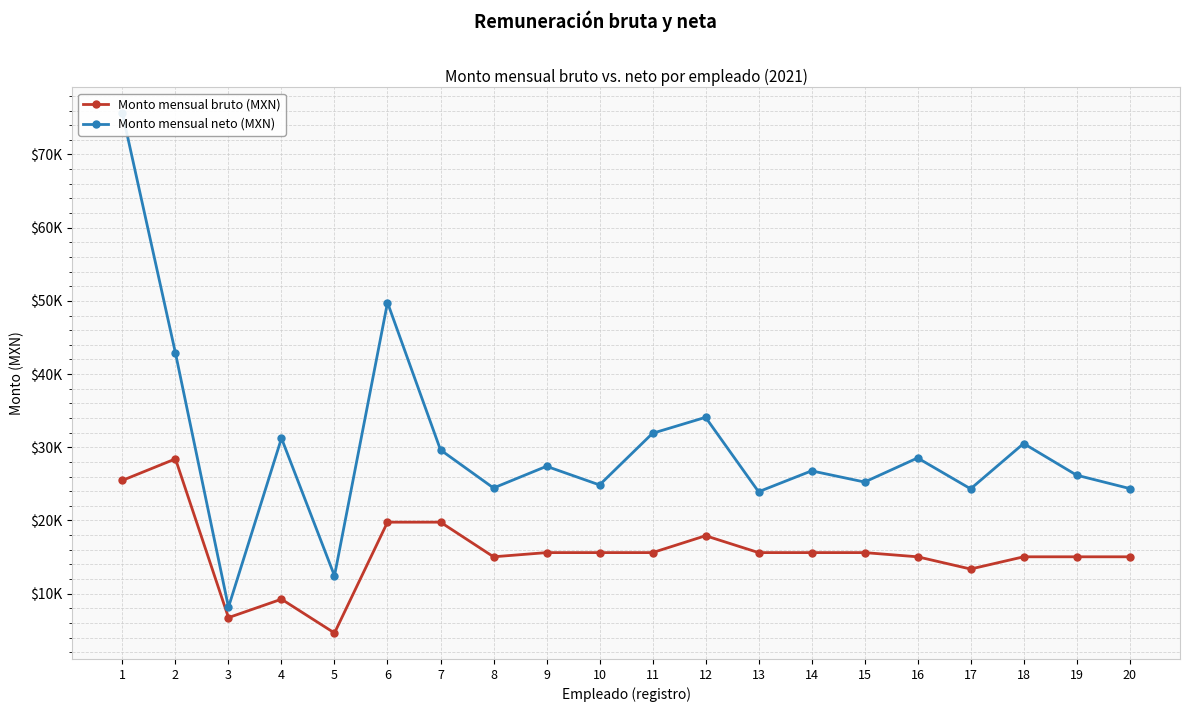

How many lines are shown in the chart?

2